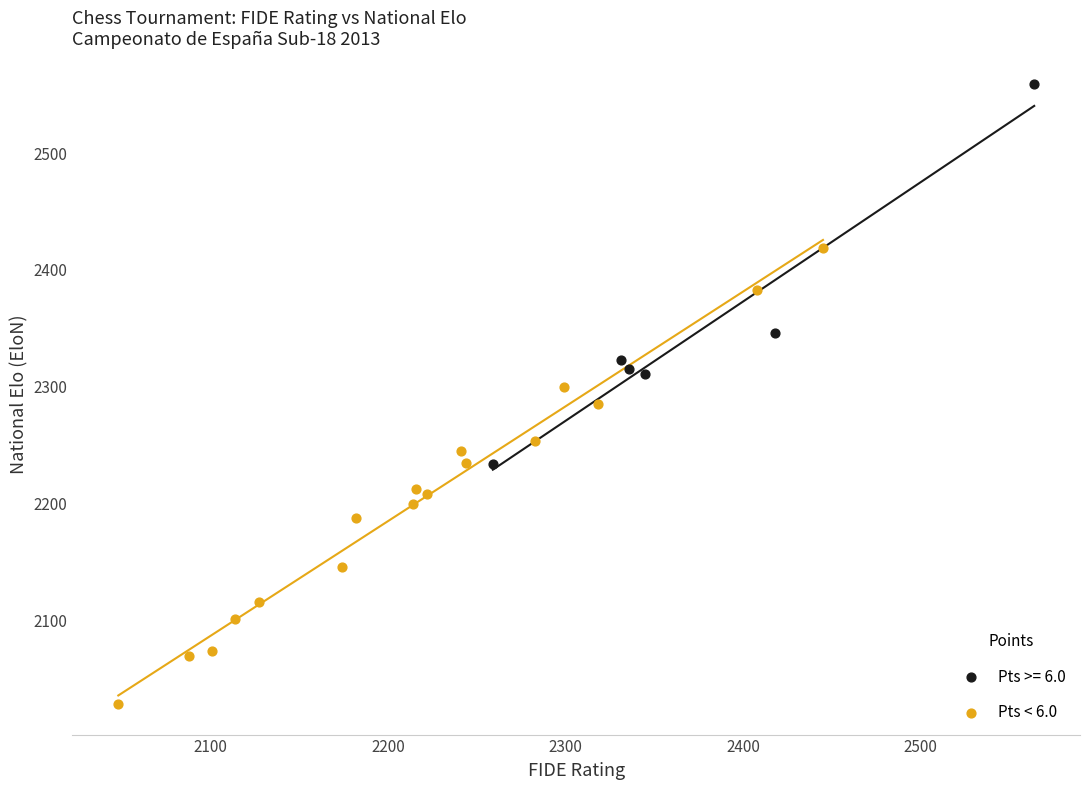

Which series contains the lowest Y value?

Pts < 6.0